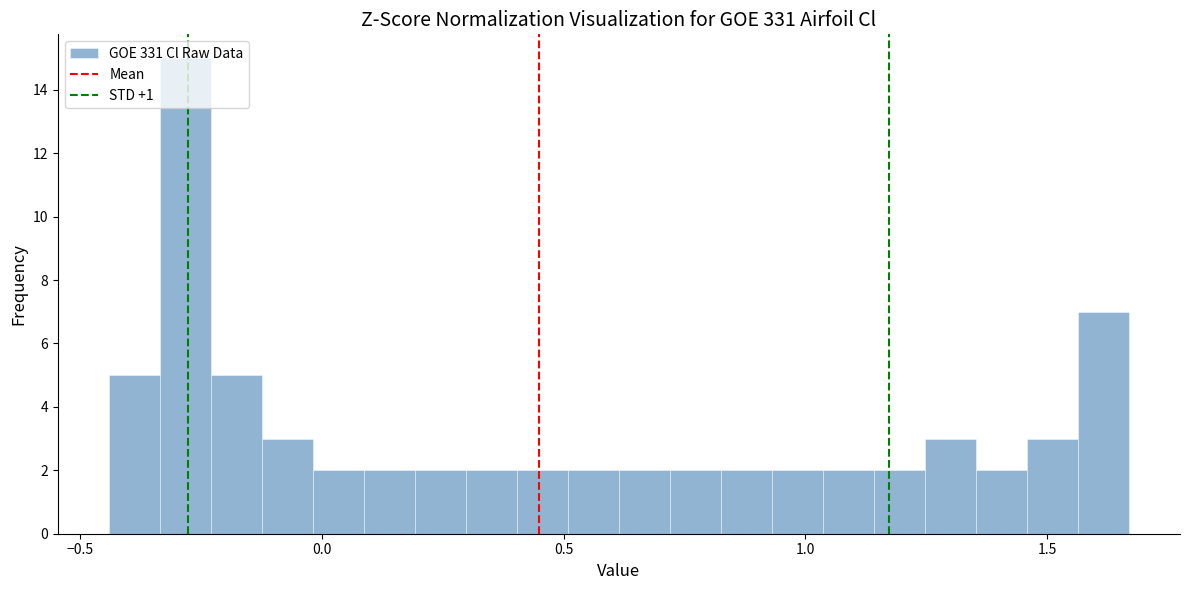

Around what value on the x-axis is the tallest bar? Give the approximate position of its centre, as read against the axis.

-0.30